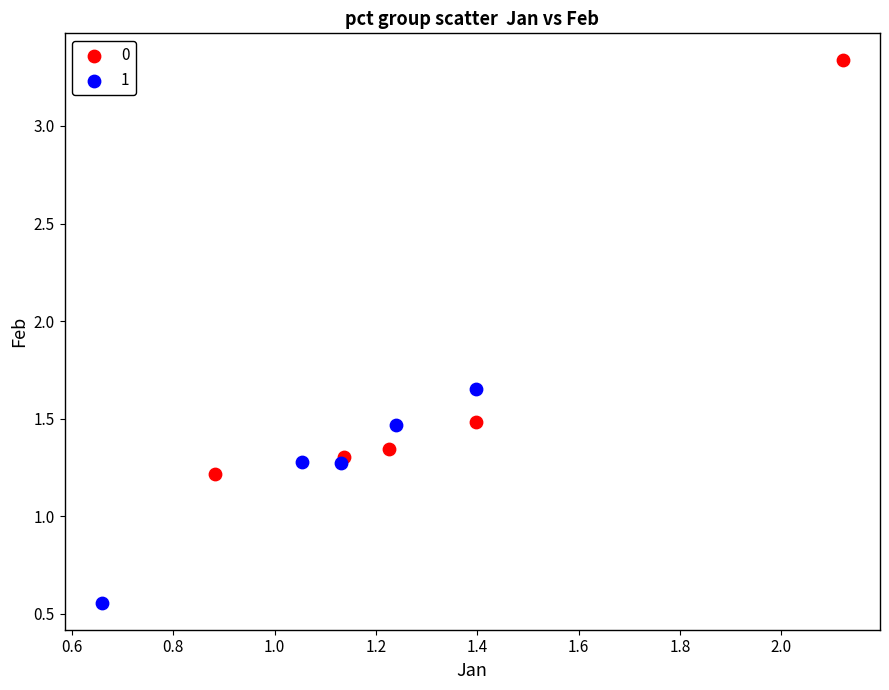

Which series contains the highest Y value?

0